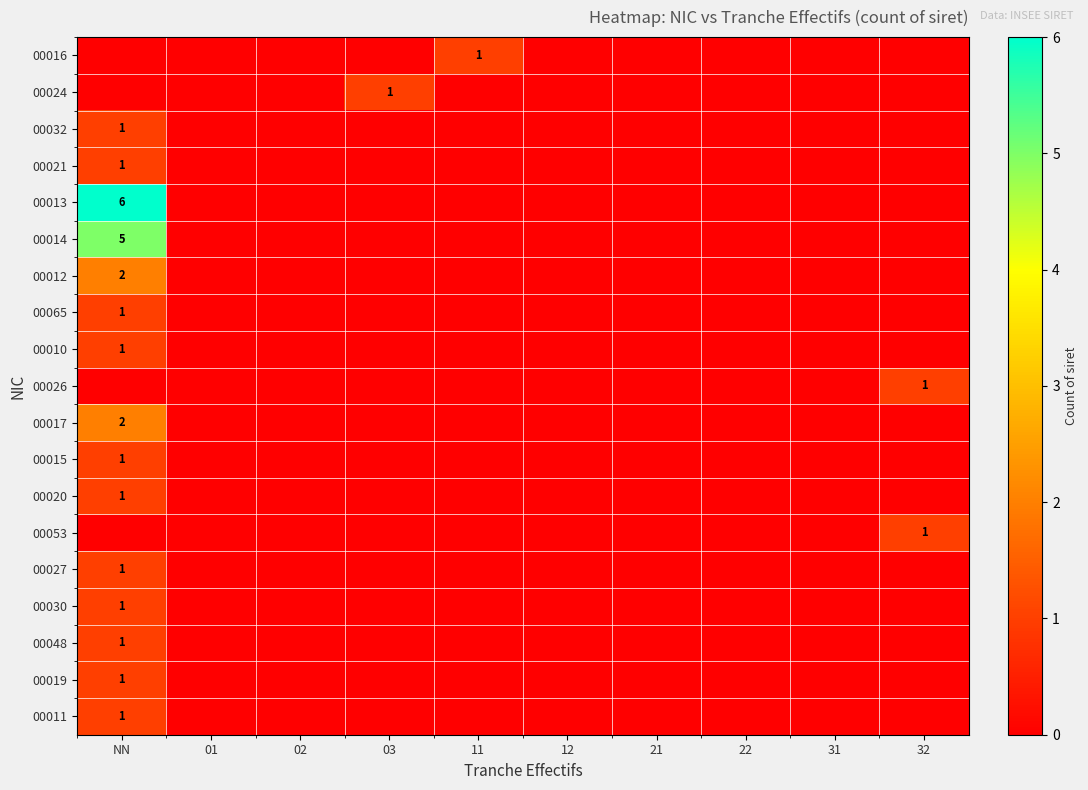

The value of 00030 at NN is 2. True or false?

False